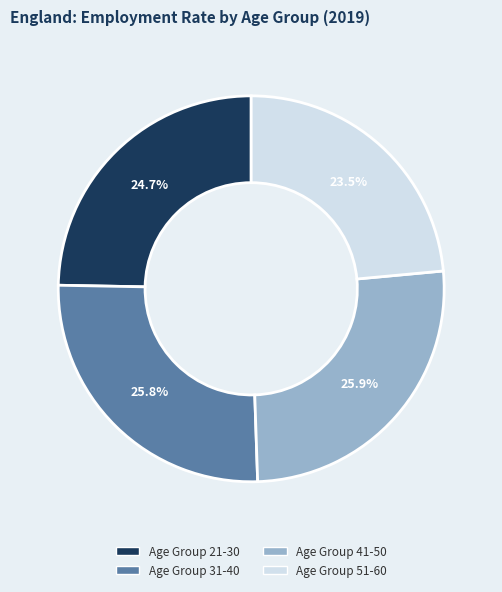

Count the number of slices in the pie.

4